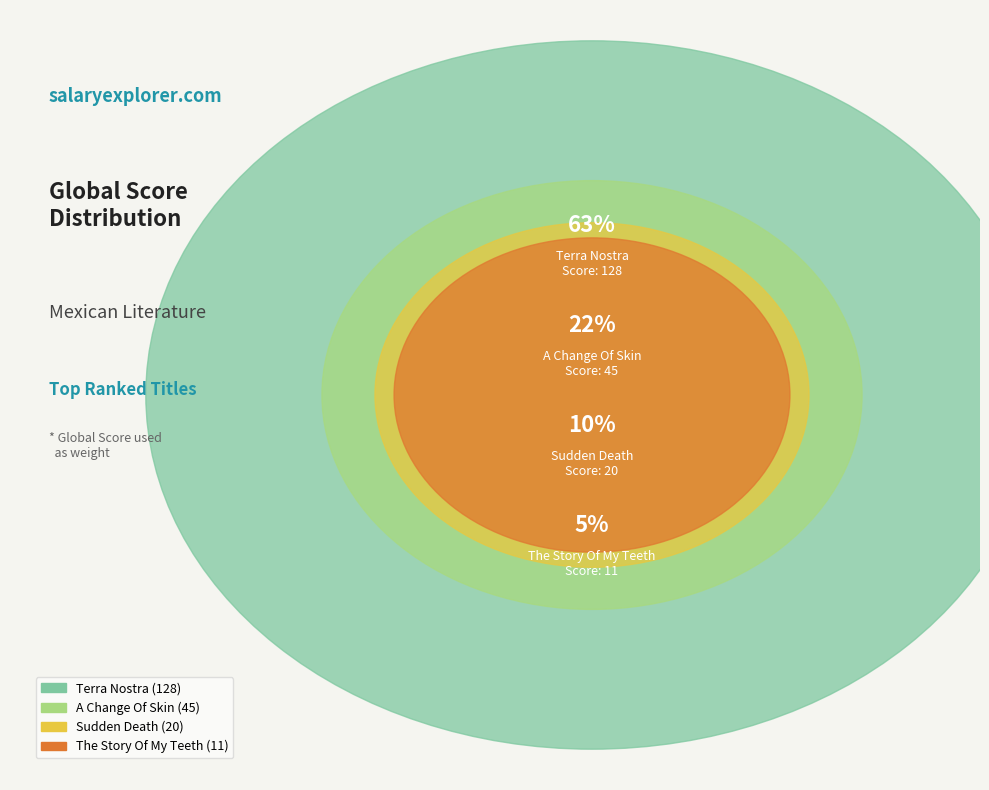

Is Terra Nostra the majority of the pie?

Yes